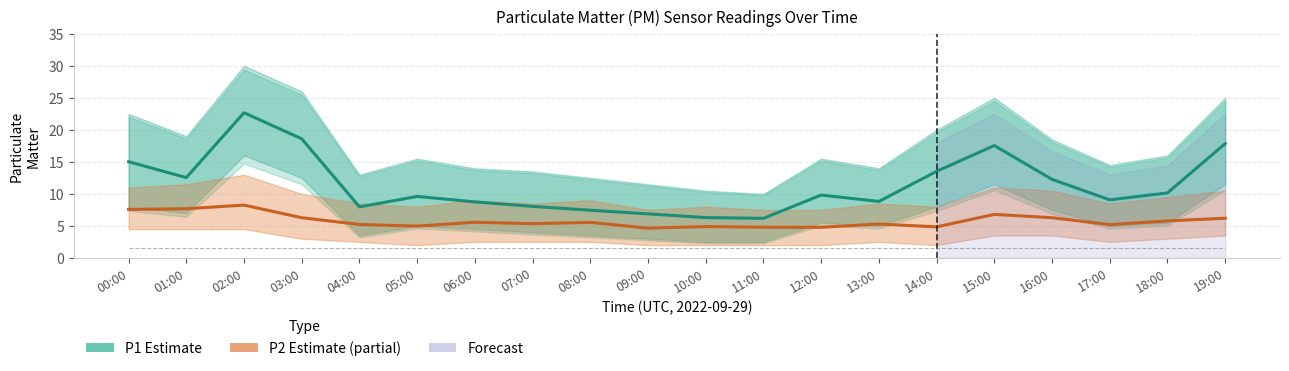

At which label does P1 (Estimate) first exceed 9?

00:00